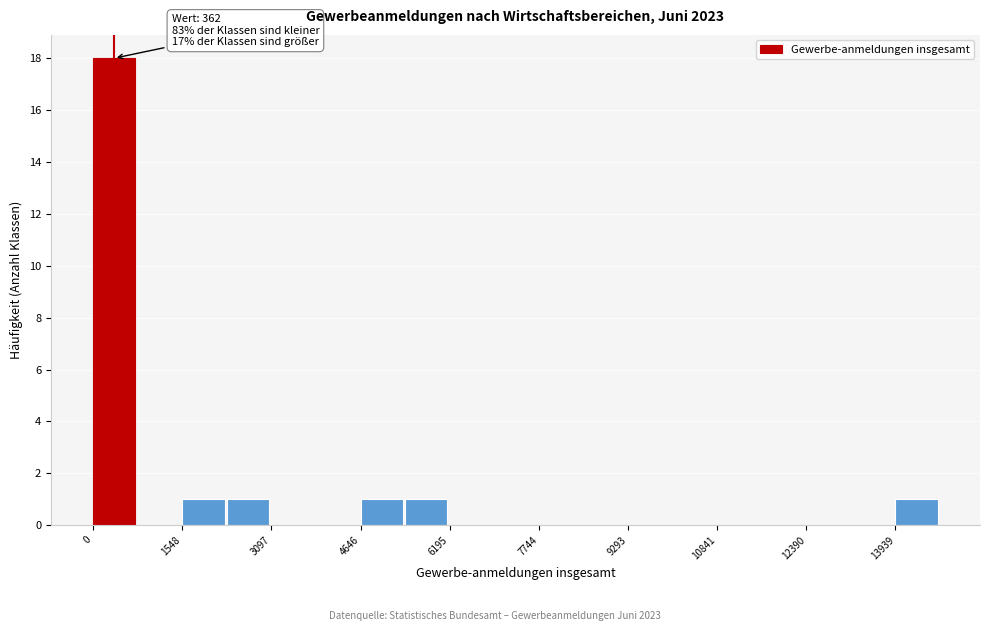

Read against the x-axis, roughly where is the centre of the tallest bar?

400